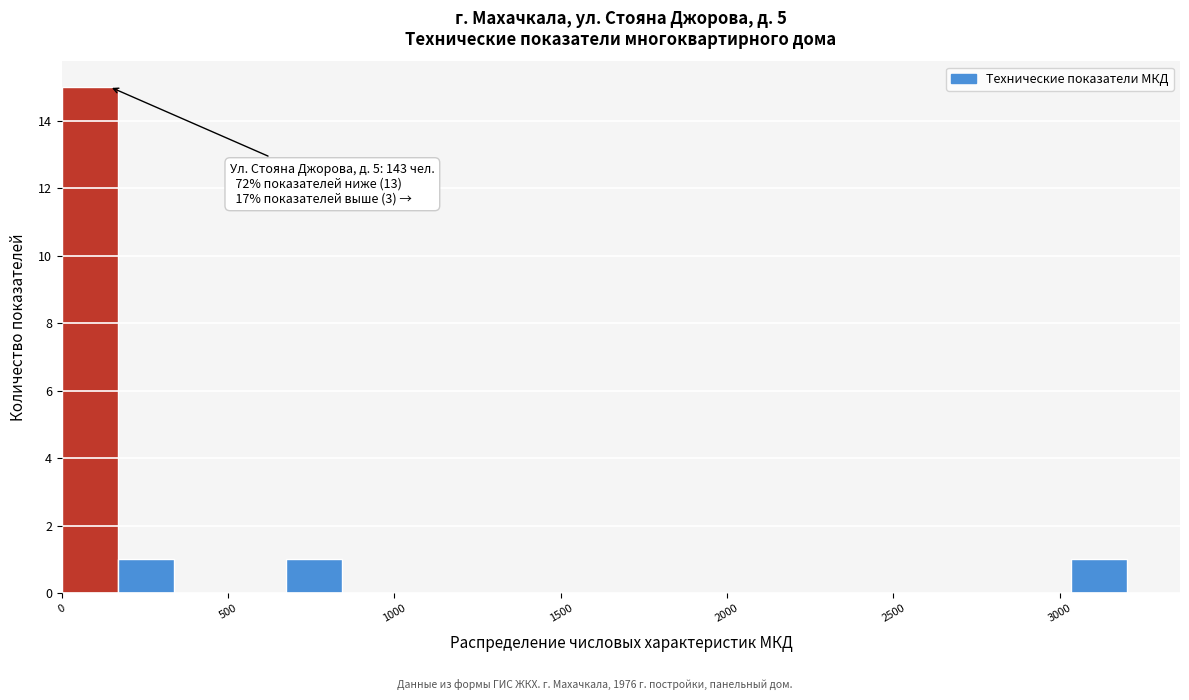

Around what value on the x-axis is the tallest bar? Give the approximate position of its centre, as read against the axis.

100